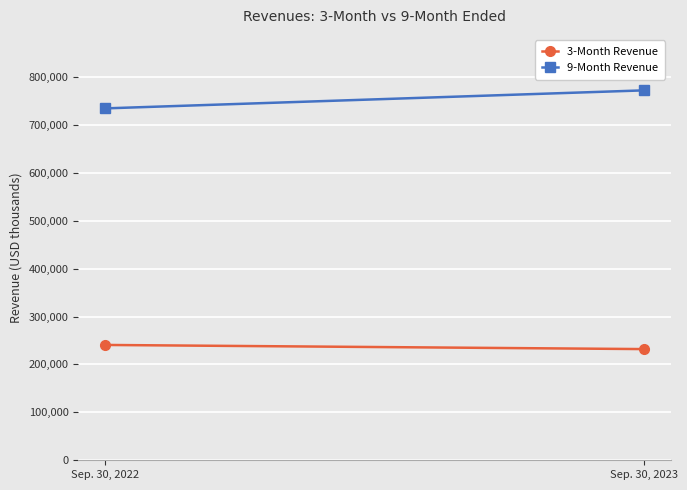

What is the average value of the 9-Month Revenue series?

753264